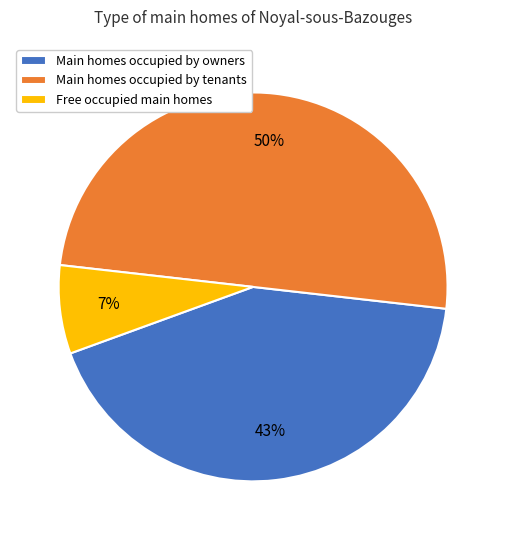

To the nearest percent, what percentage of the pie is Main homes occupied by tenants?

50%